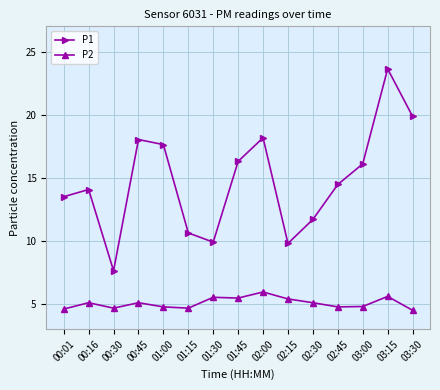

At which label is P1 closest to 15?

02:45